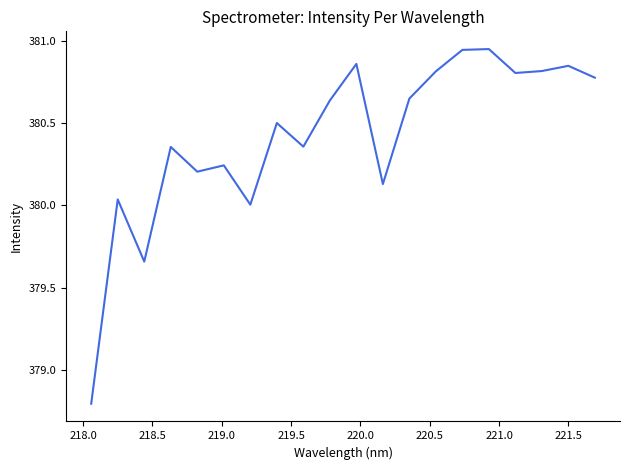

How many lines are shown in the chart?

1